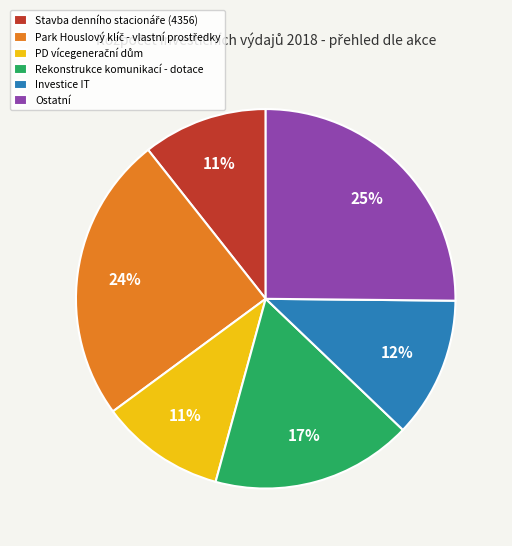

Which slice is the largest?

Ostatní